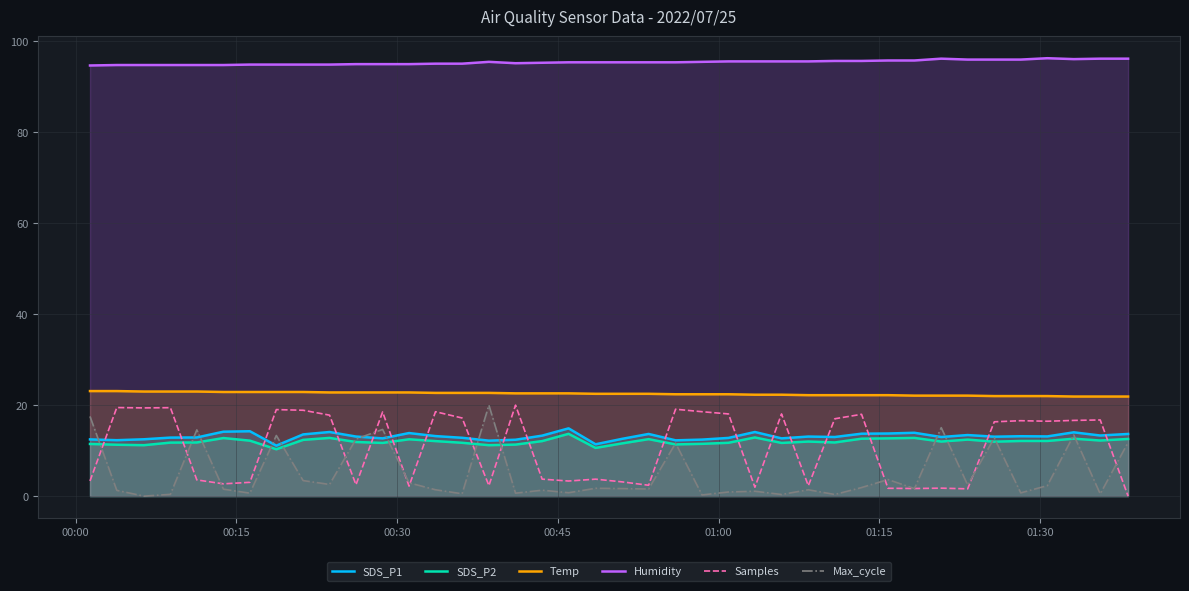

Does the chart display data point markers on the line(s)?

No